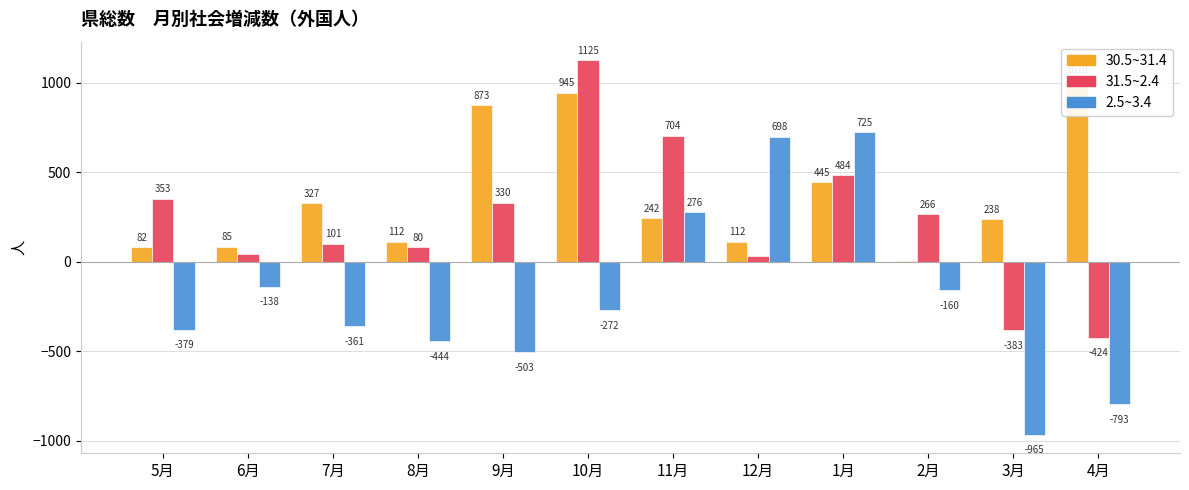

List the series in order of their peak value, highest first.

31.5~2.4, 30.5~31.4, 2.5~3.4